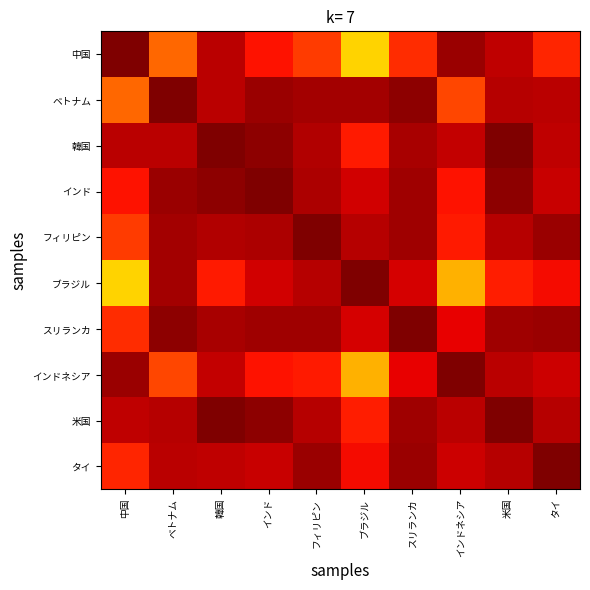

Reading left to right, extract all data points from this chart.

中国: 中国=1.0	ベトナム=0.8	韓国=0.9	インド=0.9	フィリピン=0.8	ブラジル=0.7	スリランカ=0.9	インドネシア=1.0	米国=0.9	タイ=0.9
ベトナム: 中国=0.8	ベトナム=1.0	韓国=0.9	インド=1.0	フィリピン=1.0	ブラジル=1.0	スリランカ=1.0	インドネシア=0.8	米国=1.0	タイ=0.9
韓国: 中国=0.9	ベトナム=0.9	韓国=1.0	インド=1.0	フィリピン=1.0	ブラジル=0.9	スリランカ=1.0	インドネシア=0.9	米国=1.0	タイ=0.9
インド: 中国=0.9	ベトナム=1.0	韓国=1.0	インド=1.0	フィリピン=1.0	ブラジル=0.9	スリランカ=1.0	インドネシア=0.9	米国=1.0	タイ=0.9
フィリピン: 中国=0.8	ベトナム=1.0	韓国=1.0	インド=1.0	フィリピン=1.0	ブラジル=1.0	スリランカ=1.0	インドネシア=0.9	米国=1.0	タイ=1.0
ブラジル: 中国=0.7	ベトナム=1.0	韓国=0.9	インド=0.9	フィリピン=1.0	ブラジル=1.0	スリランカ=0.9	インドネシア=0.7	米国=0.9	タイ=0.9
スリランカ: 中国=0.9	ベトナム=1.0	韓国=1.0	インド=1.0	フィリピン=1.0	ブラジル=0.9	スリランカ=1.0	インドネシア=0.9	米国=1.0	タイ=1.0
インドネシア: 中国=1.0	ベトナム=0.8	韓国=0.9	インド=0.9	フィリピン=0.9	ブラジル=0.7	スリランカ=0.9	インドネシア=1.0	米国=0.9	タイ=0.9
米国: 中国=0.9	ベトナム=1.0	韓国=1.0	インド=1.0	フィリピン=1.0	ブラジル=0.9	スリランカ=1.0	インドネシア=0.9	米国=1.0	タイ=1.0
タイ: 中国=0.9	ベトナム=0.9	韓国=0.9	インド=0.9	フィリピン=1.0	ブラジル=0.9	スリランカ=1.0	インドネシア=0.9	米国=1.0	タイ=1.0